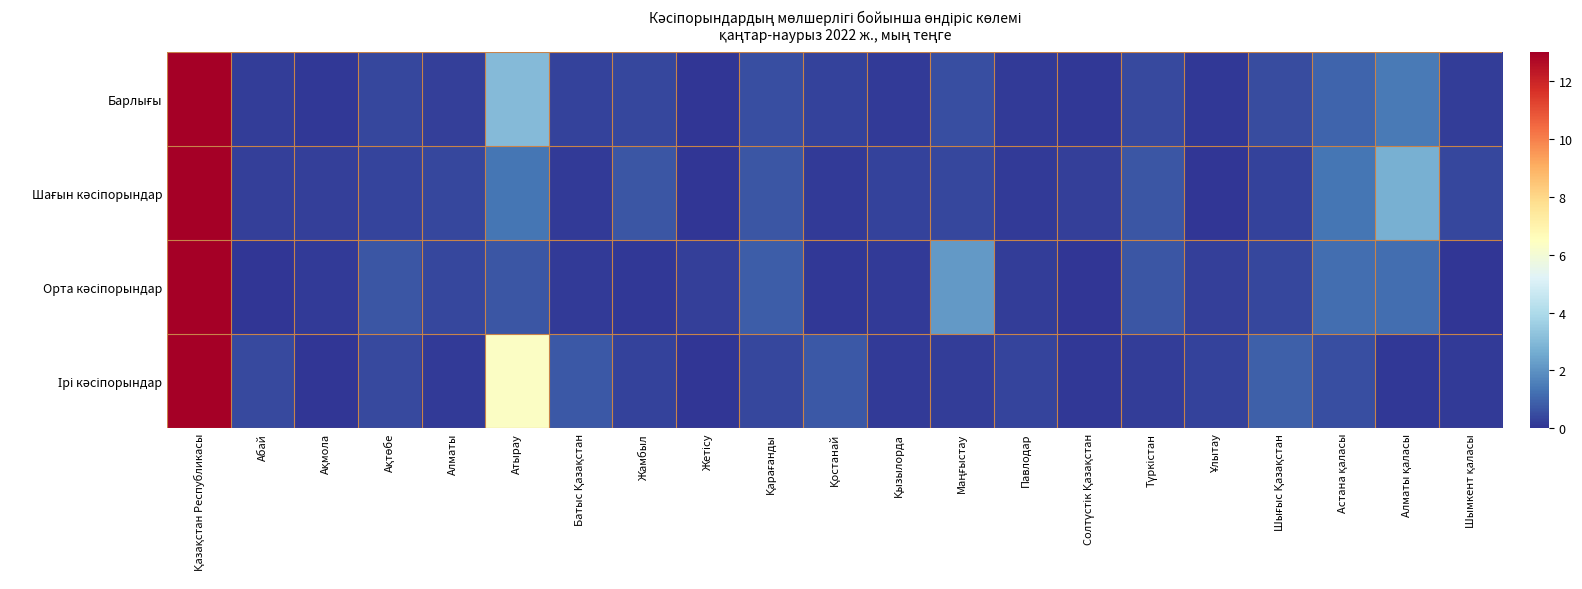

Rank the series by their maximum value, from lowest to highest.

Барлығы, Шағын кәсіпорындар, Орта кәсіпорындар, Ірі кәсіпорындар